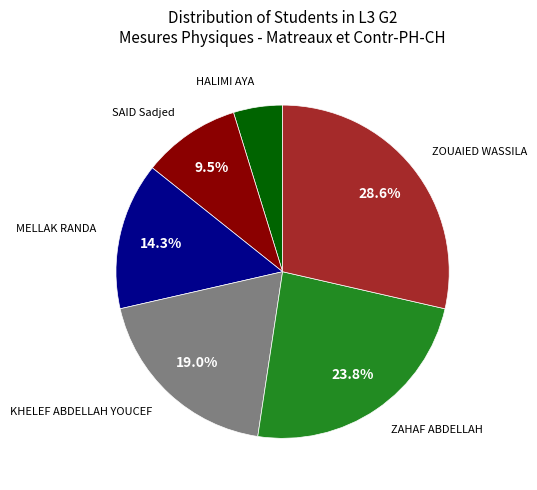

Which has a higher value, ZOUAIED WASSILA or SAID Sadjed?

ZOUAIED WASSILA